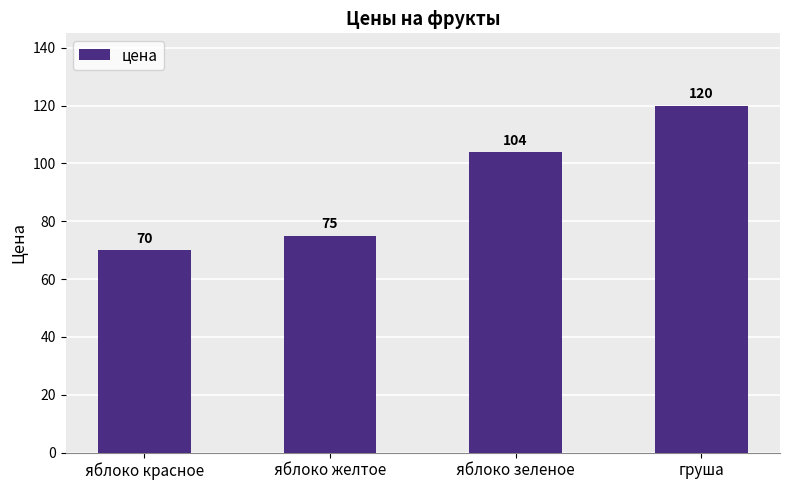

What is the average value?

92